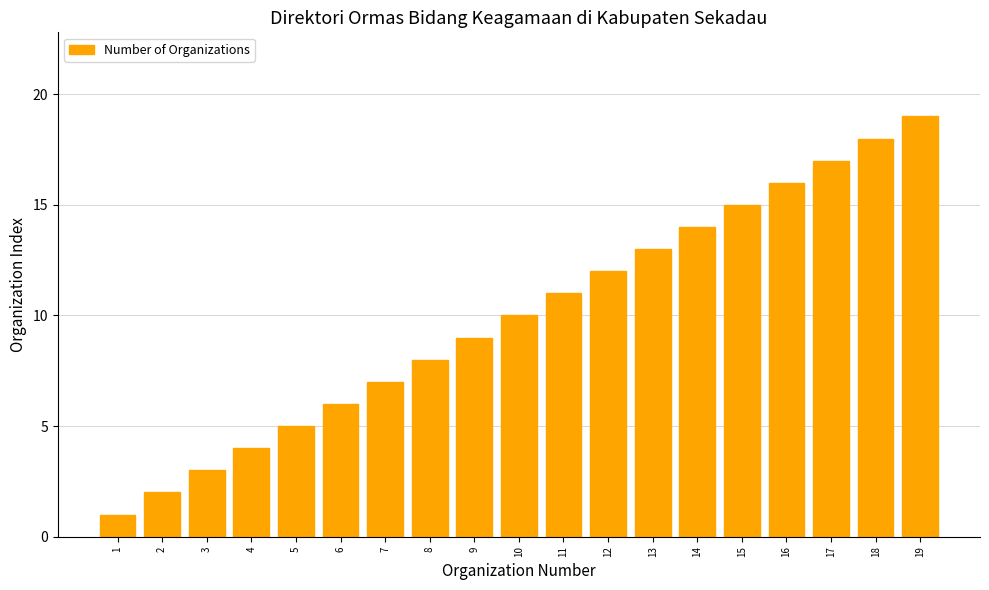

What is the average value?

10